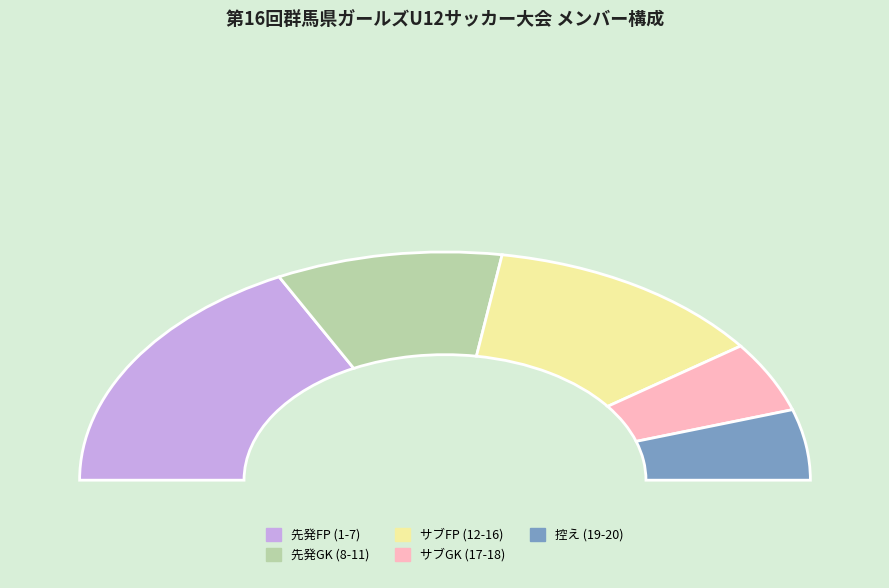

Is there any slice that represents more than half of the pie?

No